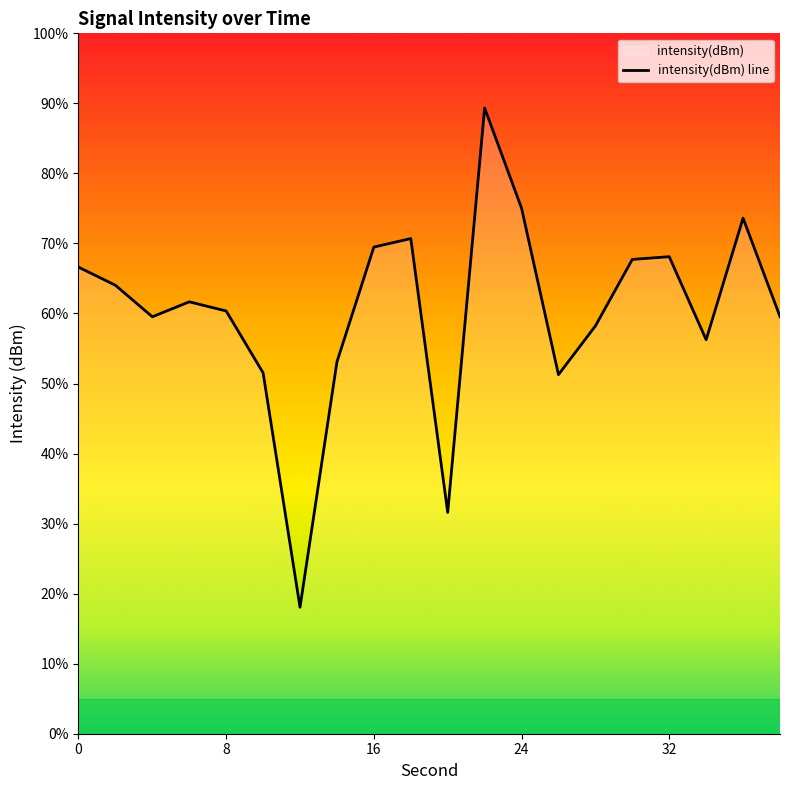

Where is the first local maximum?

6